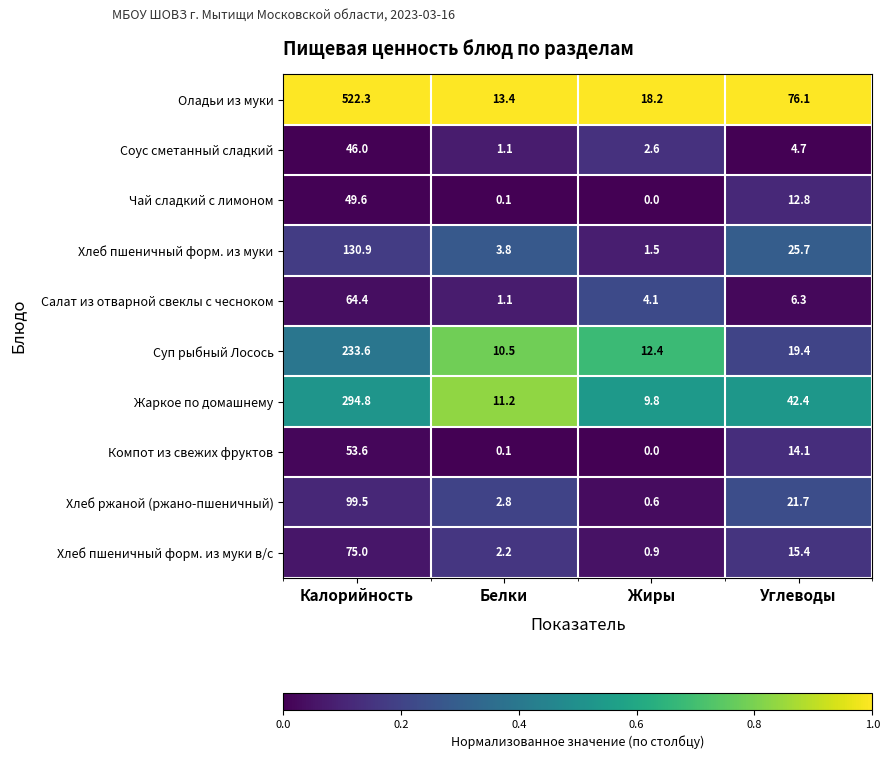

The Компот из свежих фруктов series shows 0.1 at Белки. True or false?

True